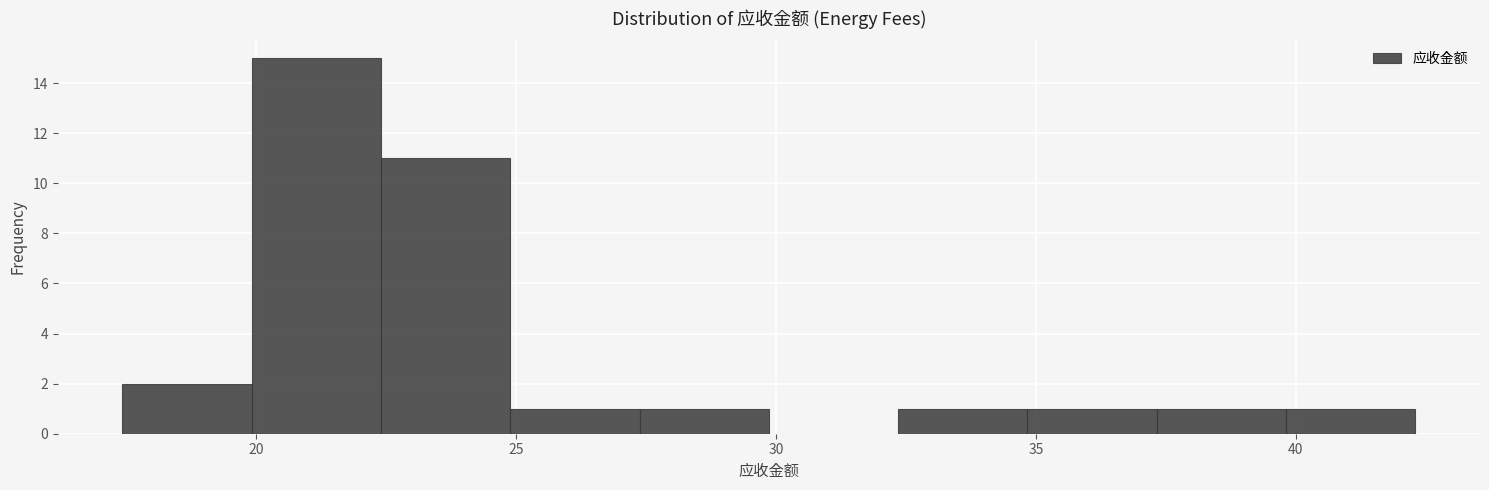

Reading left to right, list every bar in this chart as the range it spans on the x-axis followed by its height. Neither the bar edges nor the heights are printed on the chart, so give them approximately, as read against the axes.

17.5 to 20.0: 2
20.0 to 22.5: 15
22.5 to 25.0: 11
25.0 to 27.5: 1
27.5 to 30.0: 1
30.0 to 32.5: 0
32.5 to 35.0: 1
35.0 to 37.5: 1
37.5 to 40.0: 1
40.0 to 42.5: 1